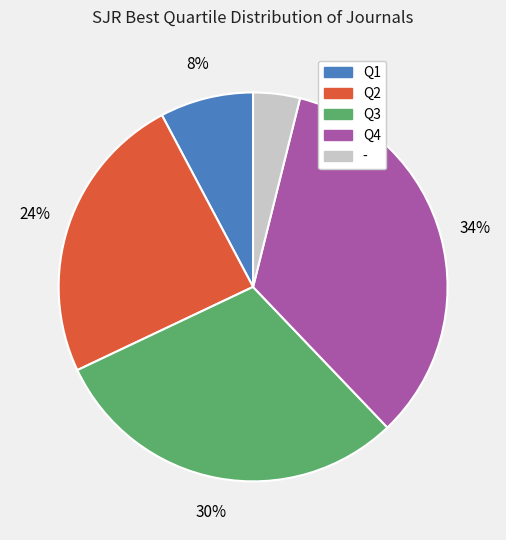

Rank the categories by value from highest to lowest.

Q4, Q3, Q2, Q1, -